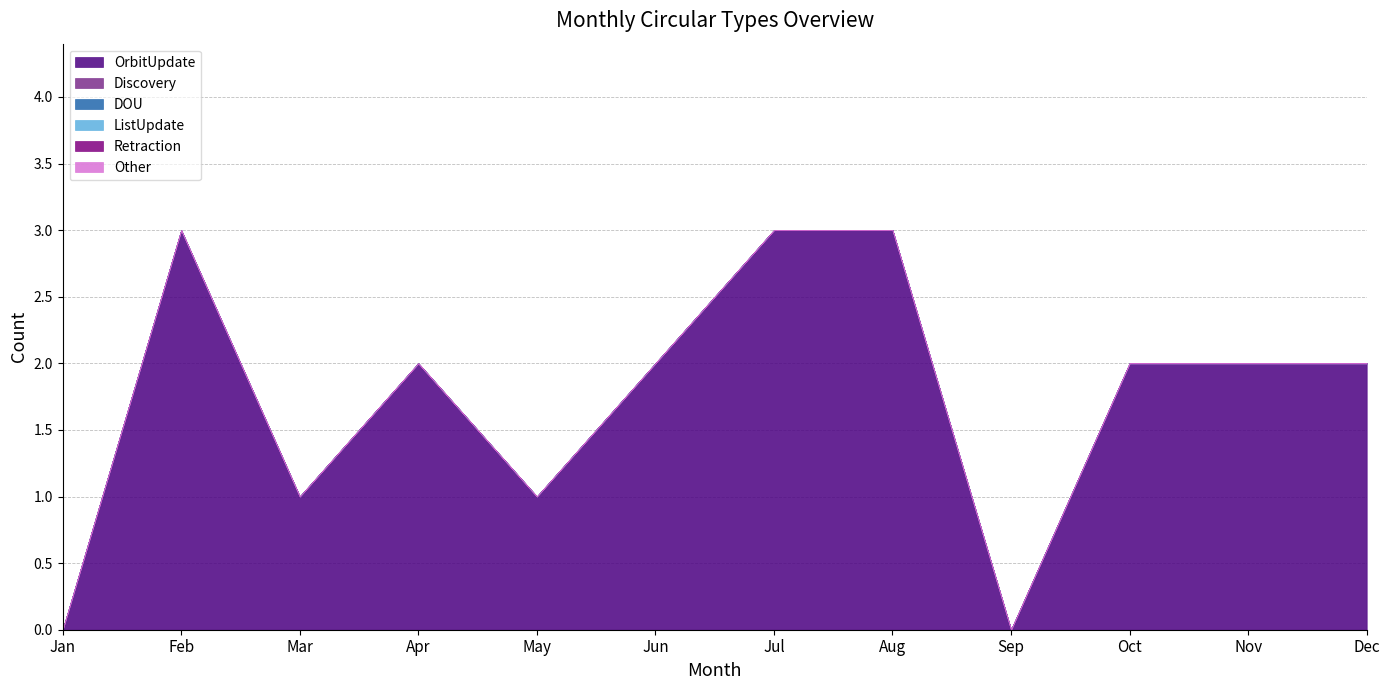

The Discovery series shows 0 at Nov. True or false?

True